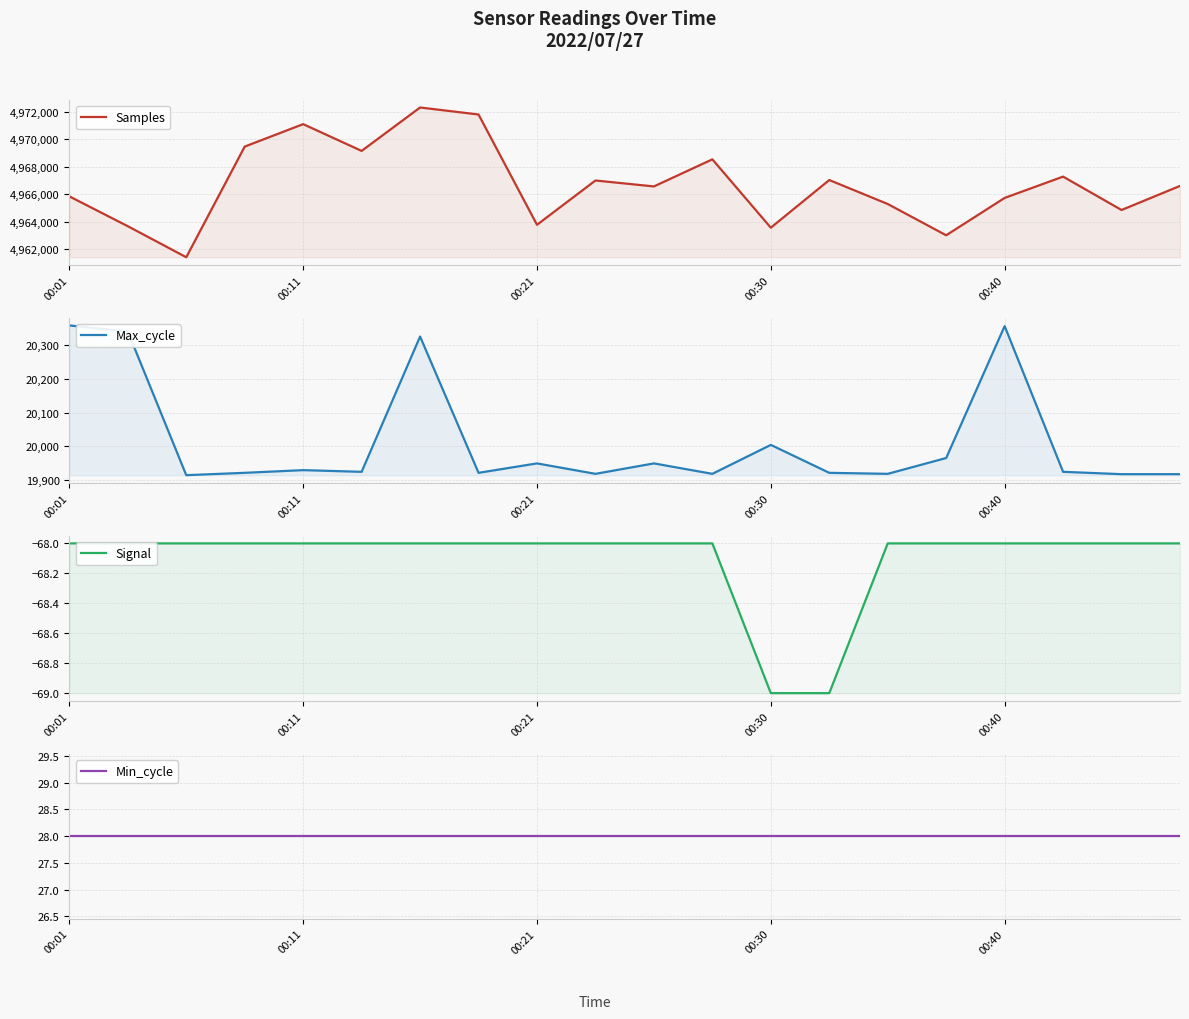

List the labels in order of Min_cycle value, largest first.

00:01, 00:11, 00:21, 00:30, 00:40, 5, 6, 7, 8, 9, 10, 11, 12, 13, 14, 15, 16, 17, 18, 19